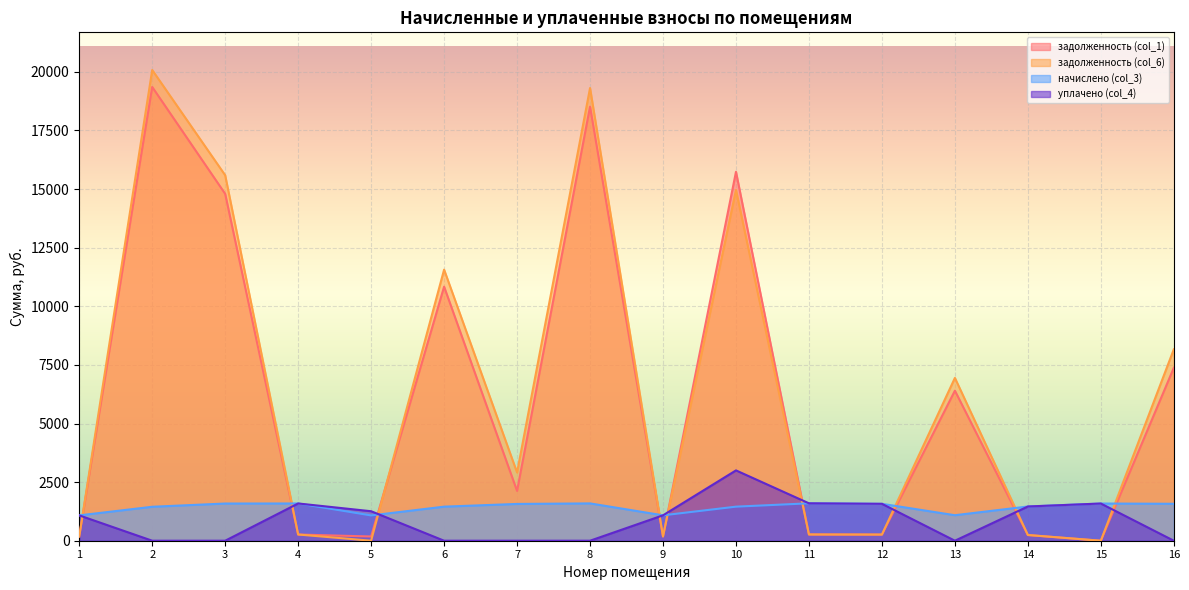

What are all the series names shown in the legend?

задолженность (col_1), задолженность (col_6), начислено (col_3), уплачено (col_4)